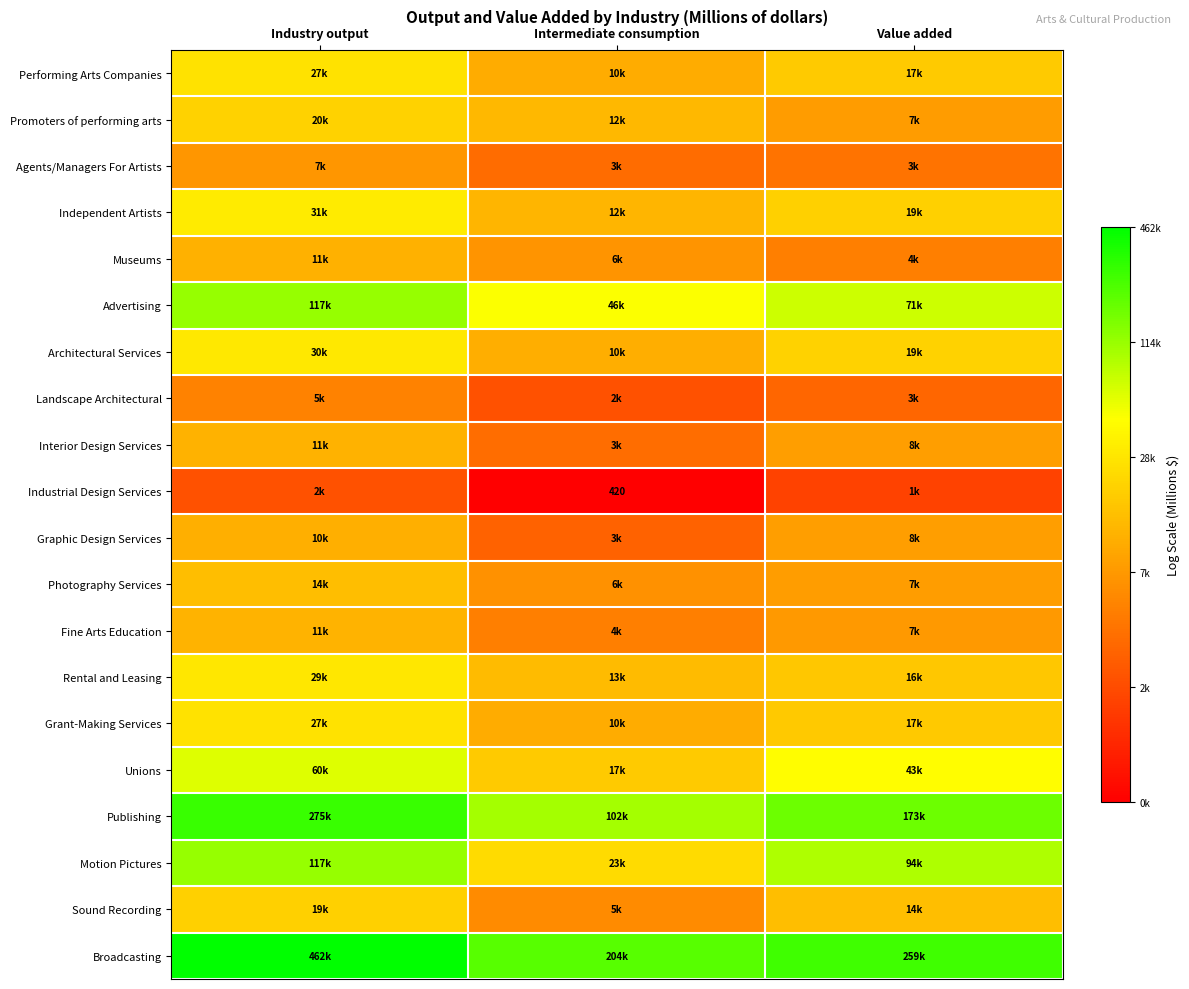

Is the value of Fine Arts Education at Value added greater than the value of Grant-Making Services at Intermediate consumption?

No